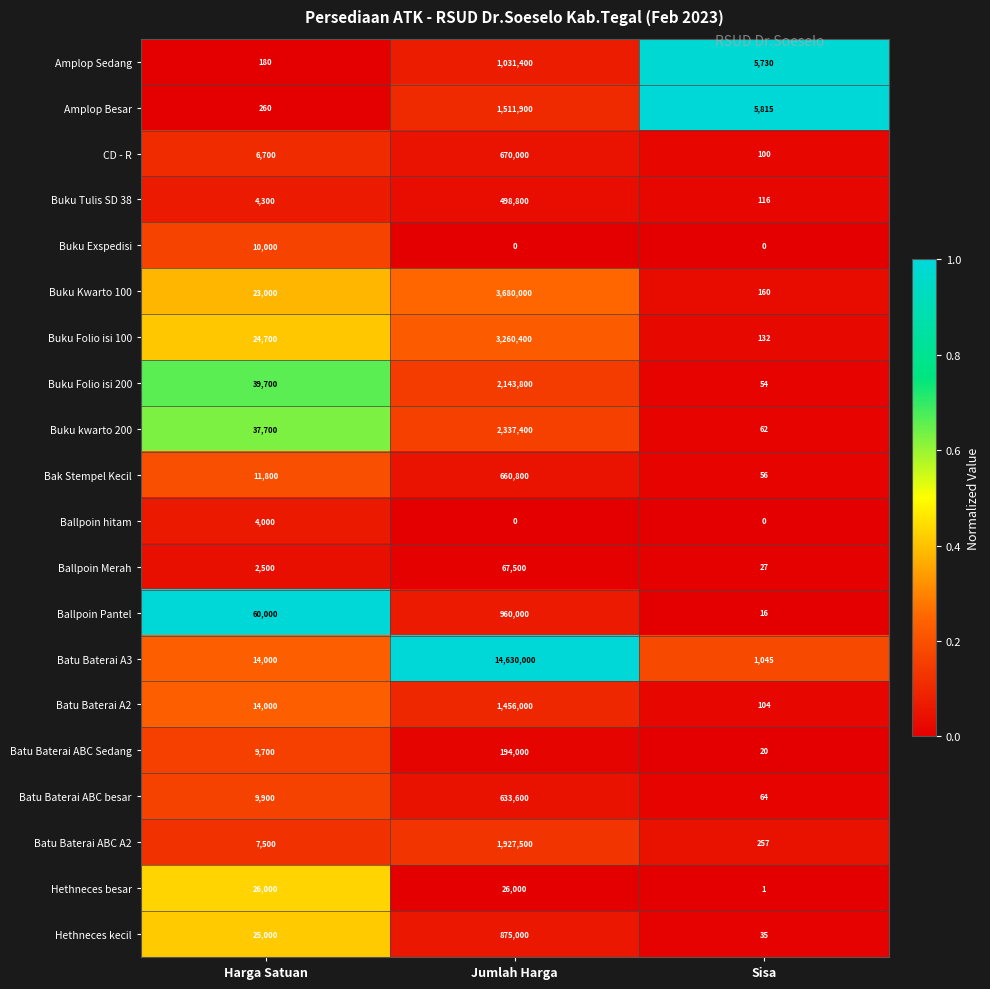

What is the difference between the Batu Baterai ABC A2 values at Jumlah Harga and Sisa?

1927243